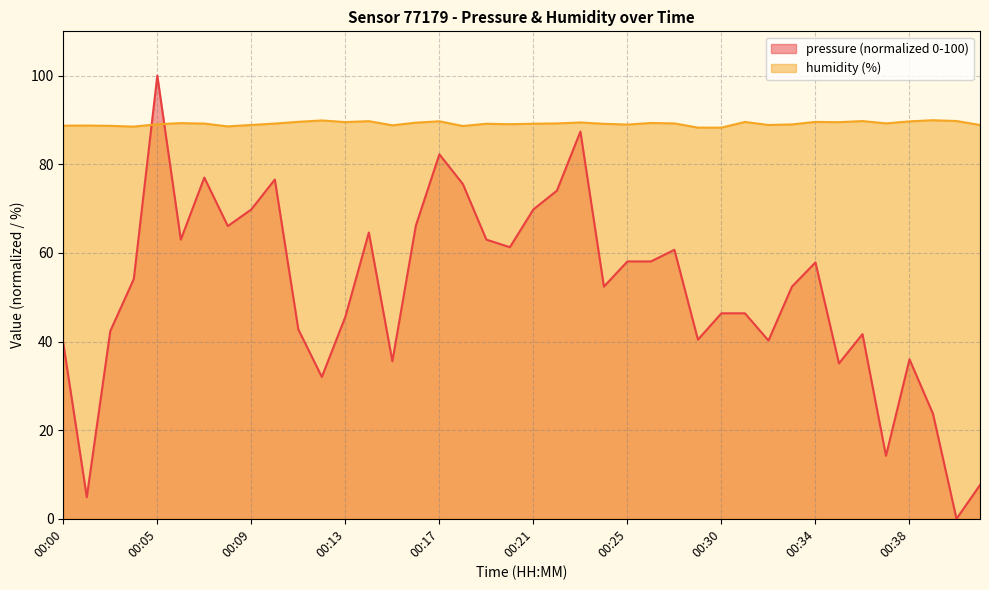

Which series has the largest total across all categories?

humidity